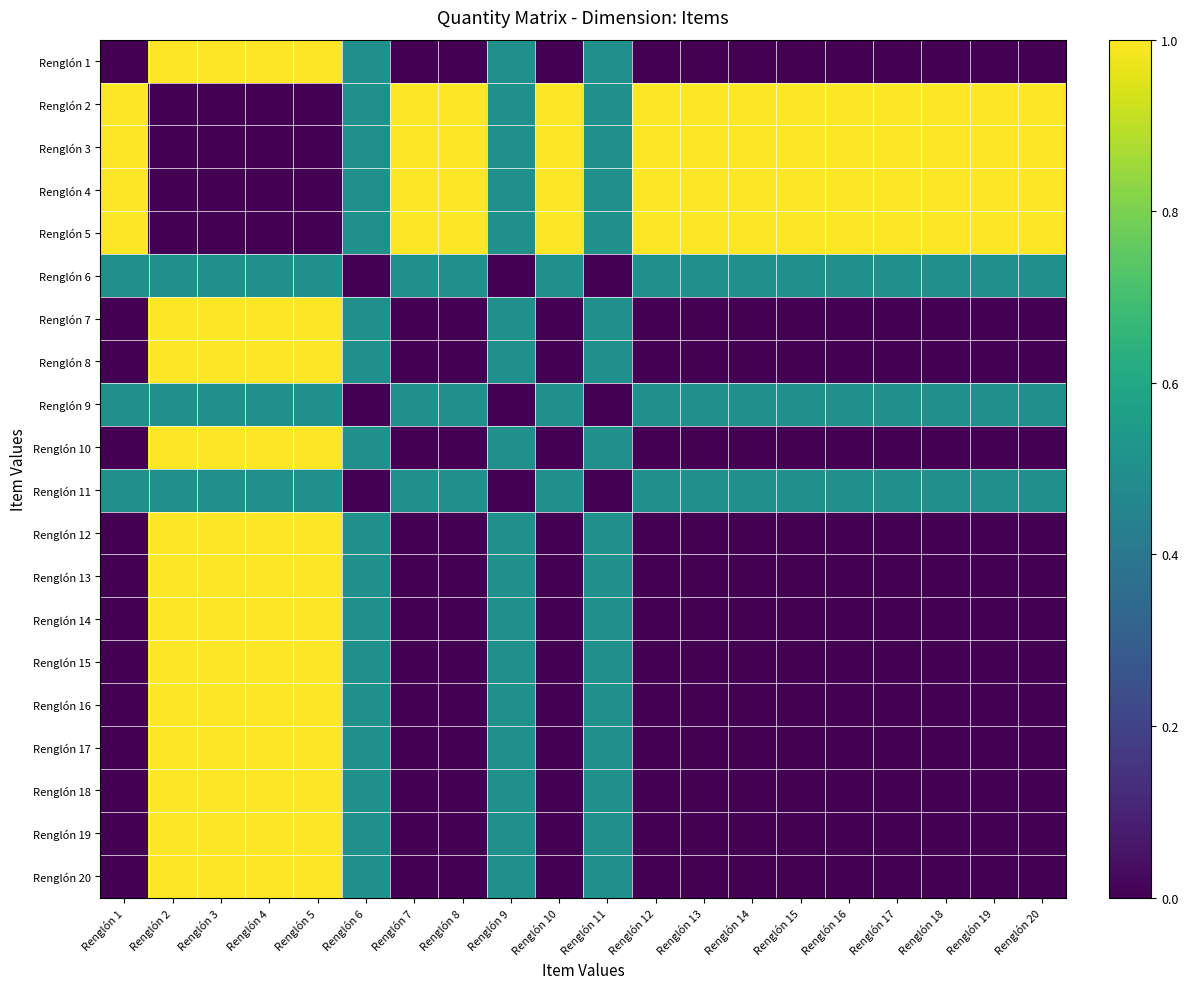

At which category is the sum across all series the highest?

Renglón 2